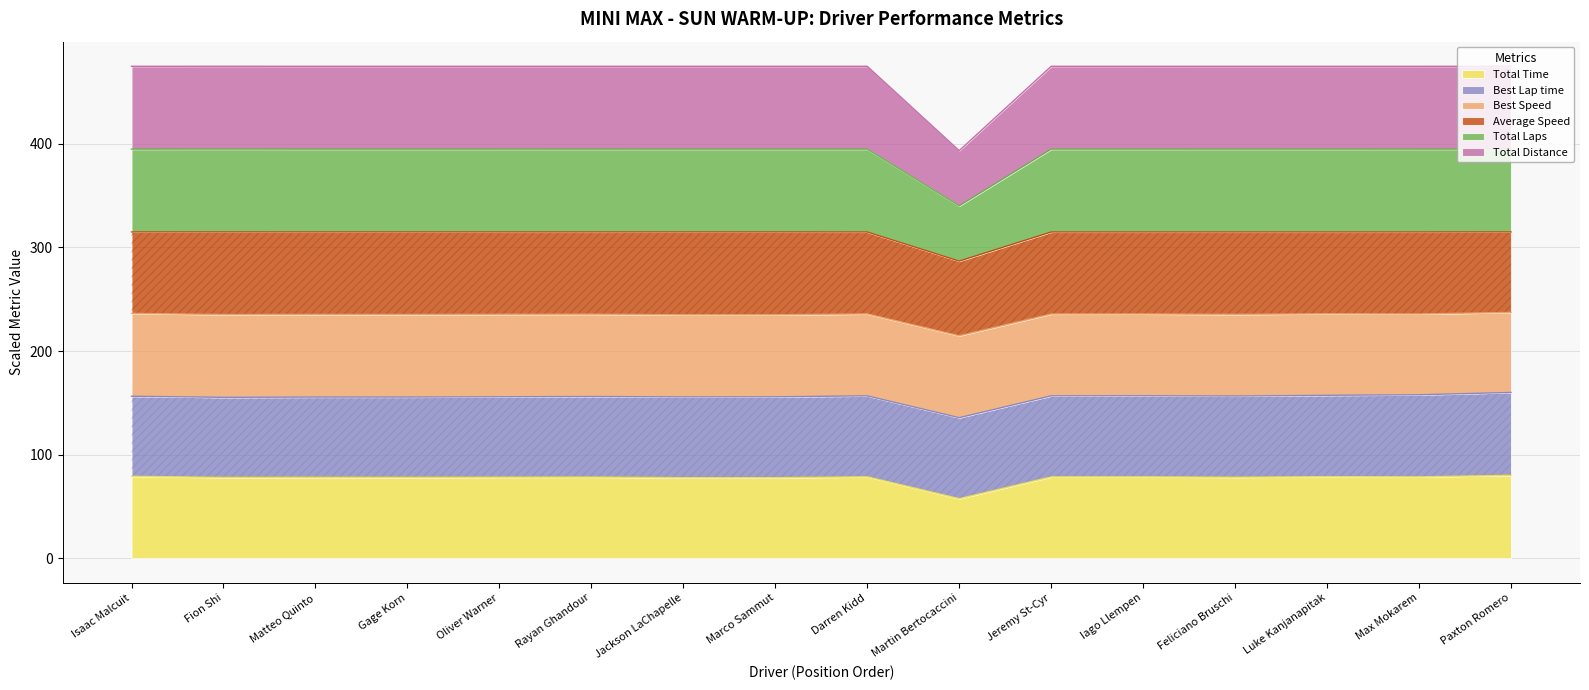

In Total Distance, how many points are higher than both neighbors (excluding endpoints)?

5